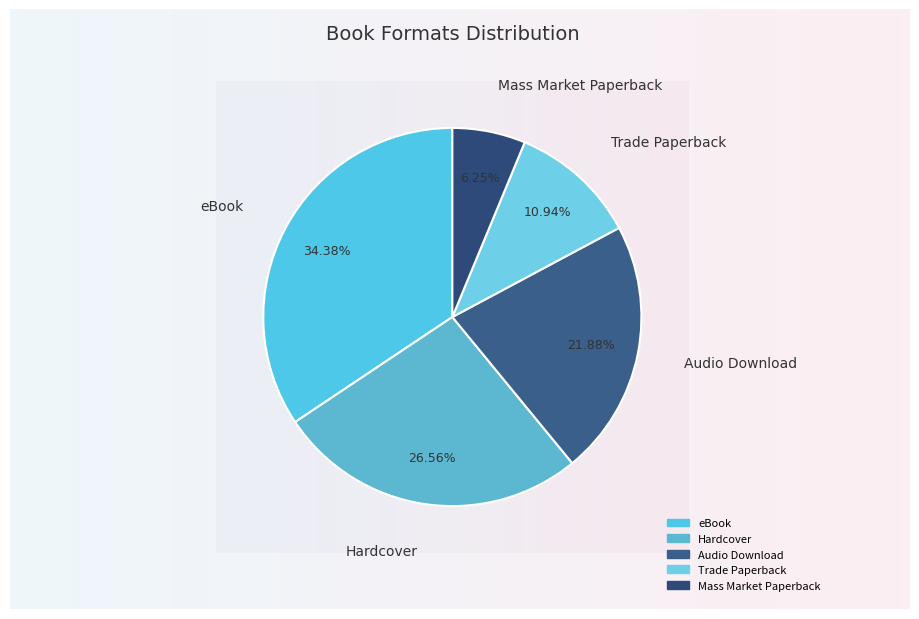

What is the largest slice in the pie chart?

eBook